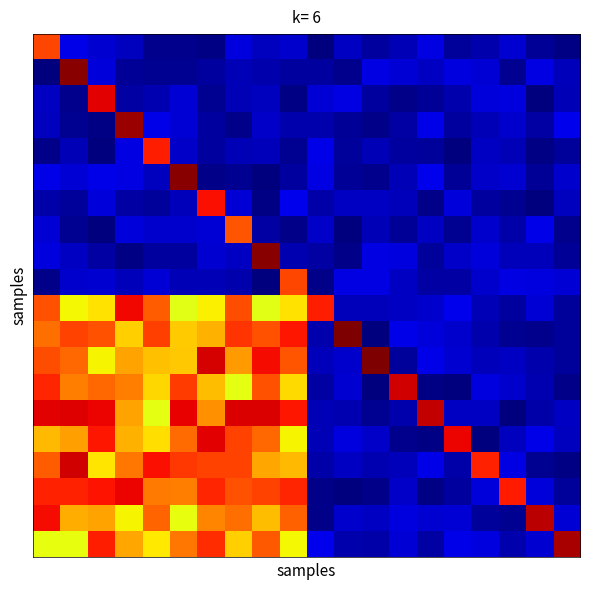

At how many categories does at least one series exceed 14?

20